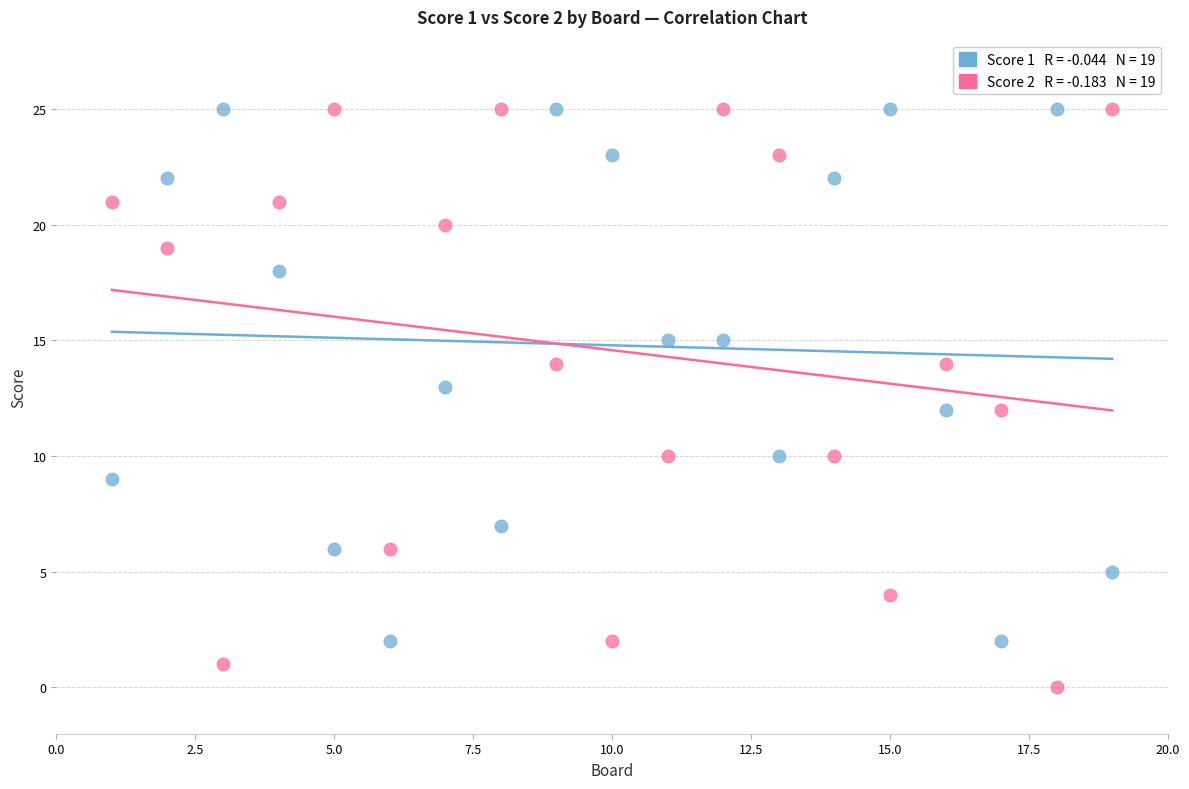

Across all data points, what is the range of X values (max minus min)?

18